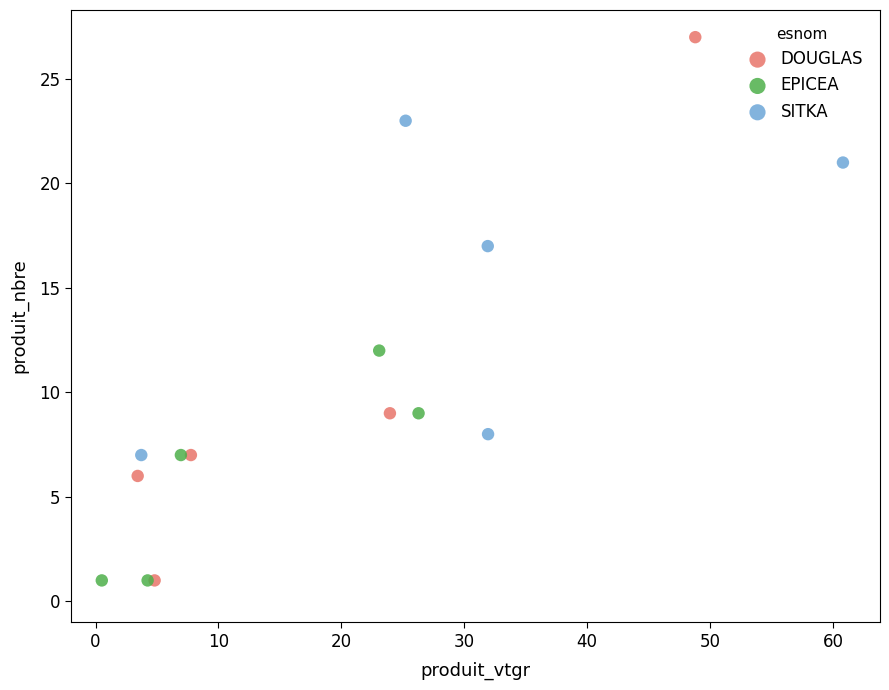

Which series contains the highest Y value?

DOUGLAS